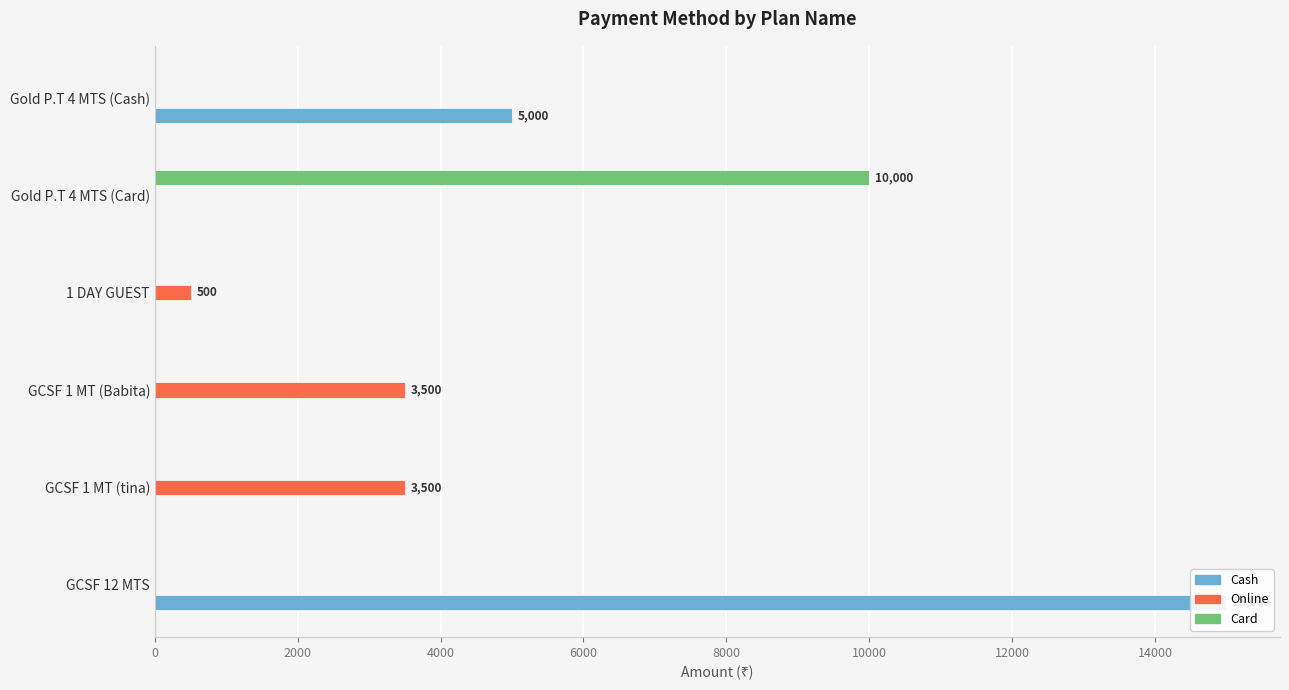

Which series has the largest total across all categories?

Cash